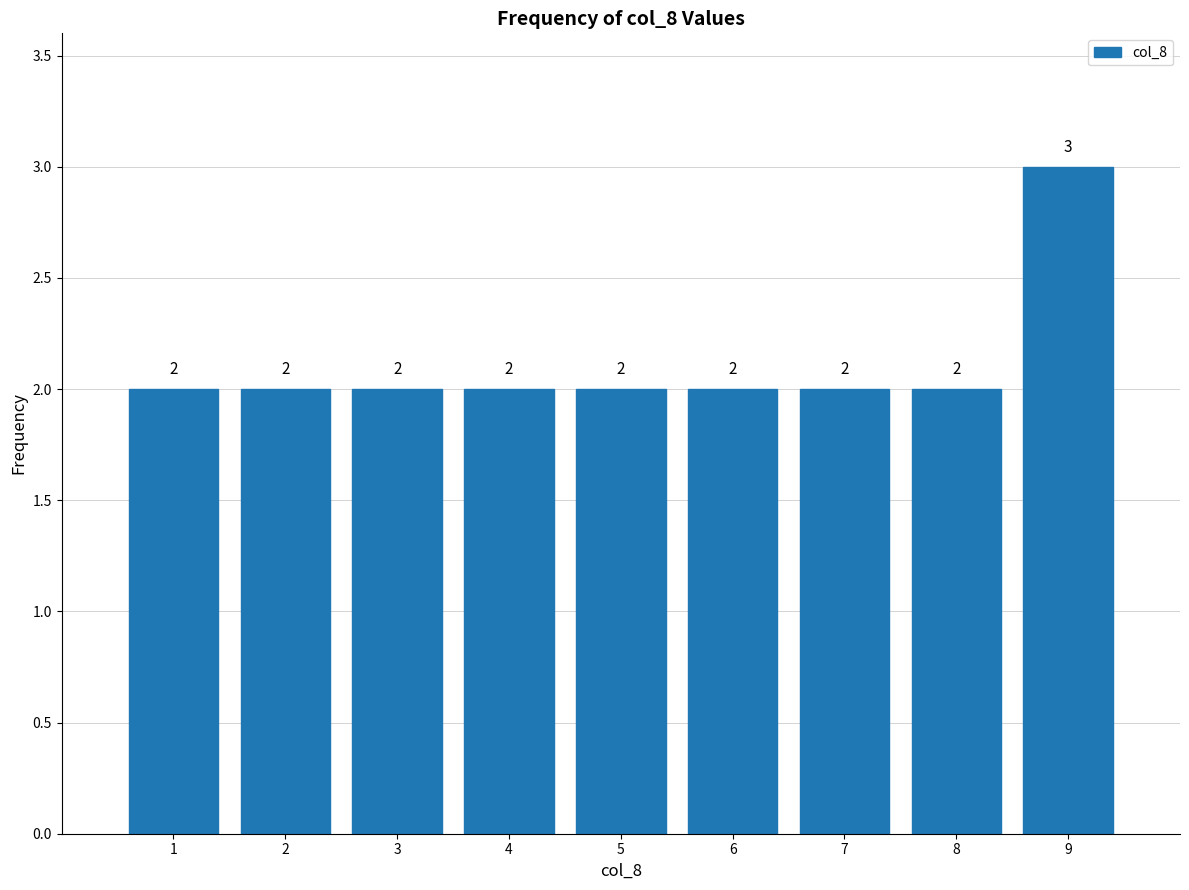

Over which range of the x-axis is the bar tallest?

8.5 to 9.5